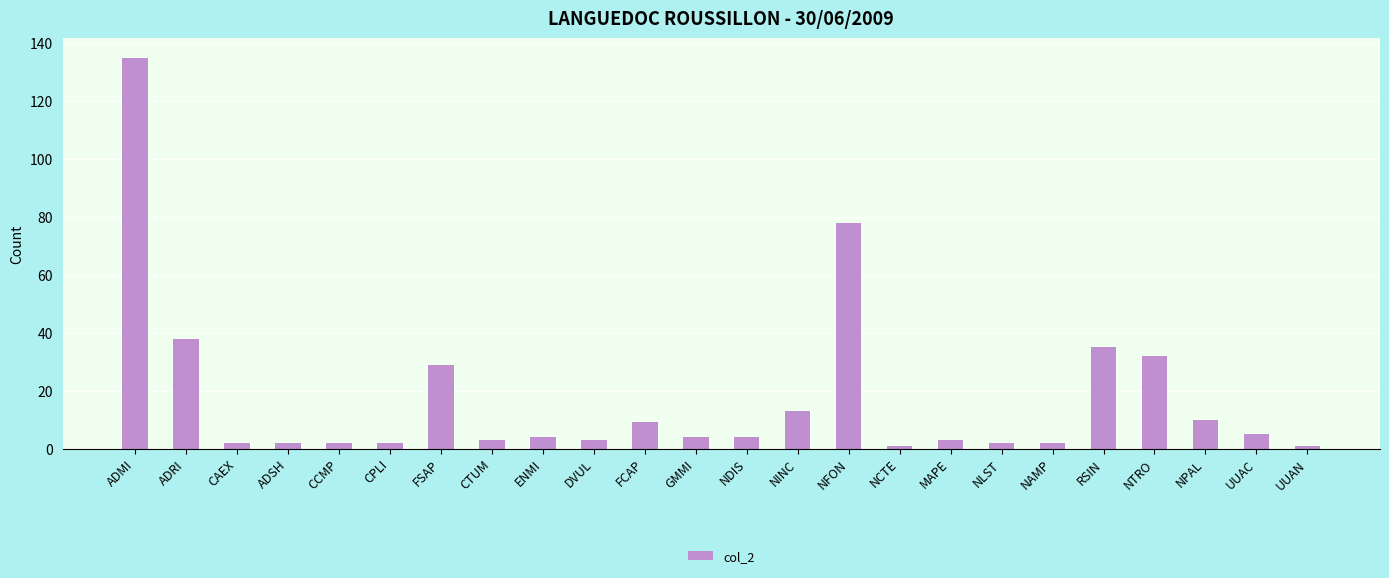

Reading left to right, list all the values displayed in this chart.

135	38	2	2	2	2	29	3	4	3	9	4	4	13	78	1	3	2	2	35	32	10	5	1